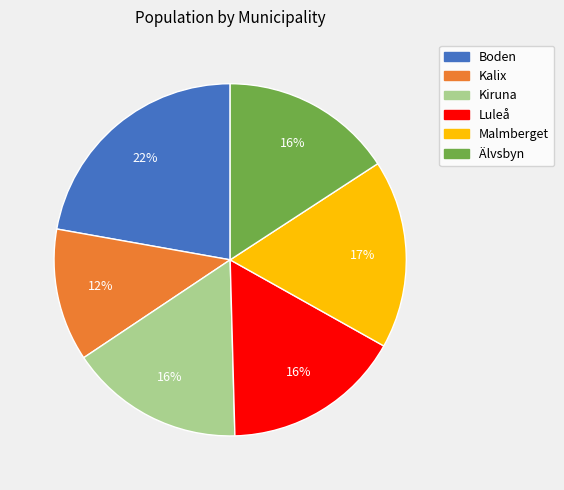

What is the smallest slice in the pie chart?

Kalix